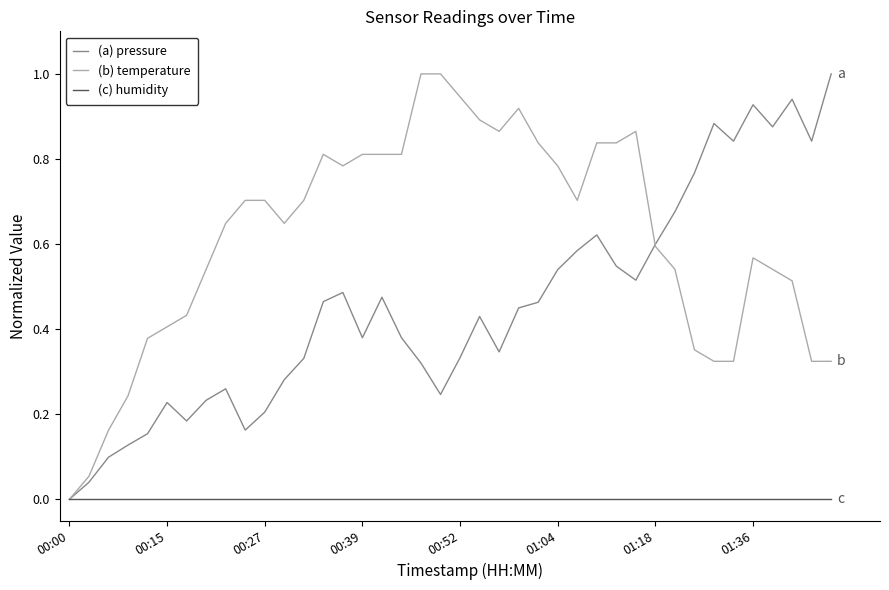

What is the greatest value displayed?

1.0